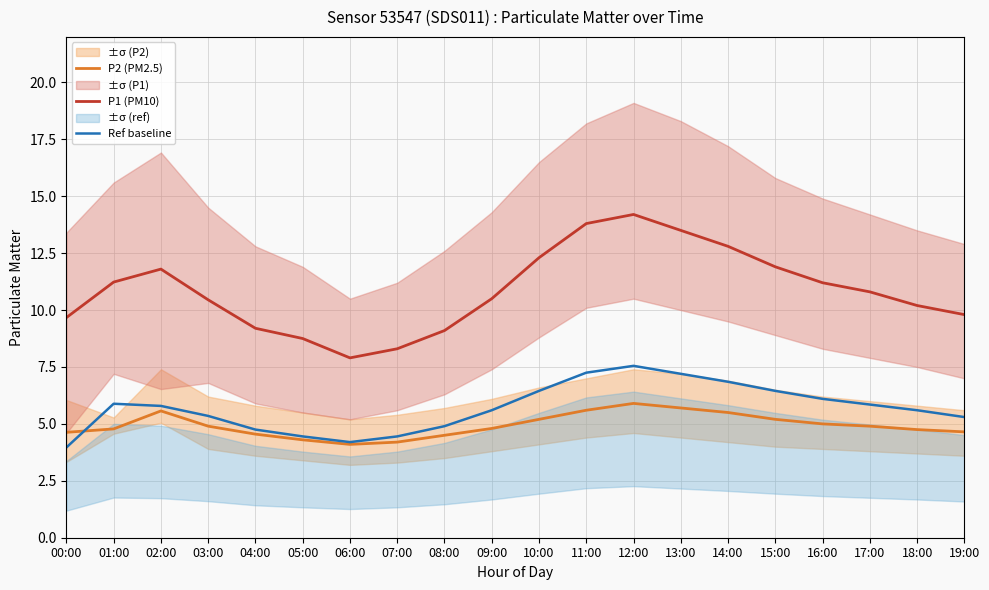

What are all the series names shown in the legend?

P2 (PM2.5), P1 (PM10), Ref baseline